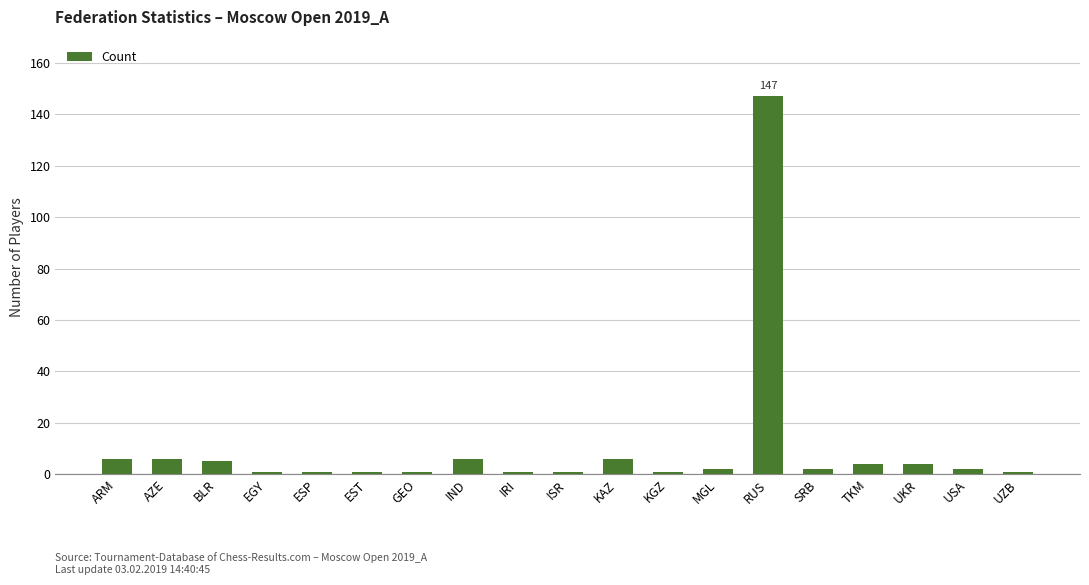

What is the label of the 11th bar from the right?

IRI